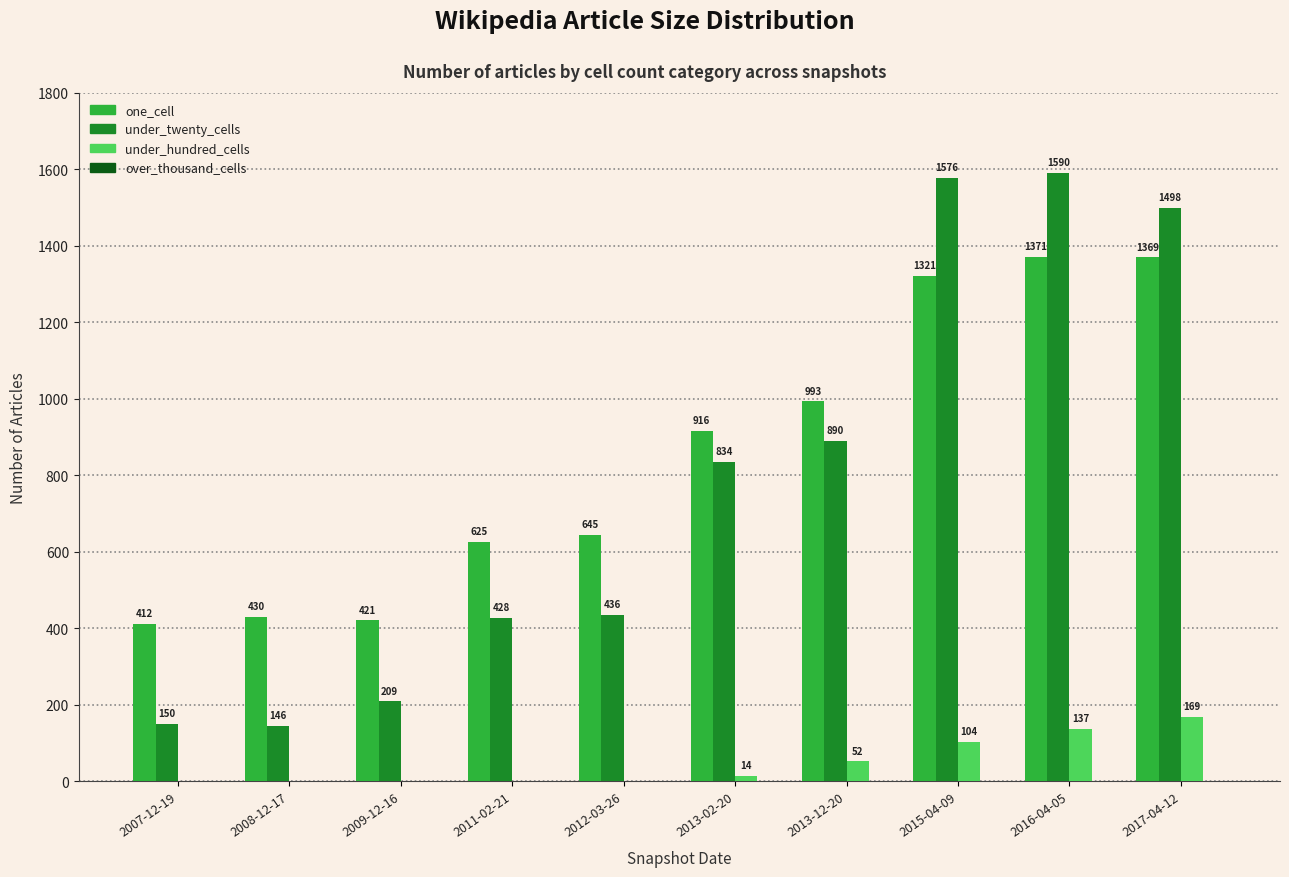

What is the sum of all under_twenty_cells values?

7757